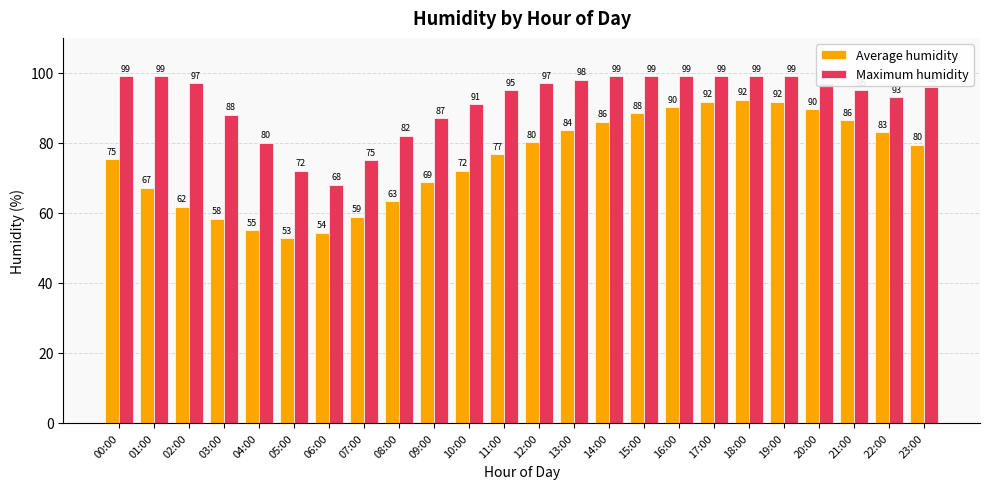

What is the spread (max minus min) of values at 09:00?

18.3